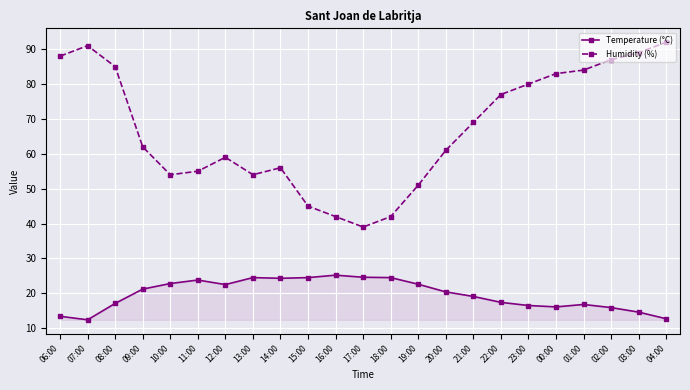

How many values in the Temperature (°C) series exceed 20?

12